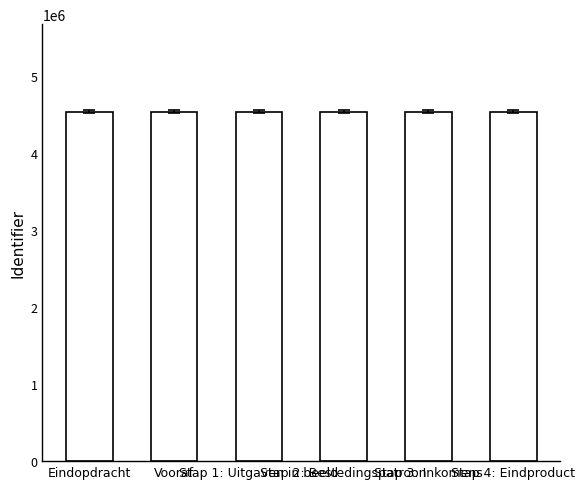

How many bars are there in total?

6